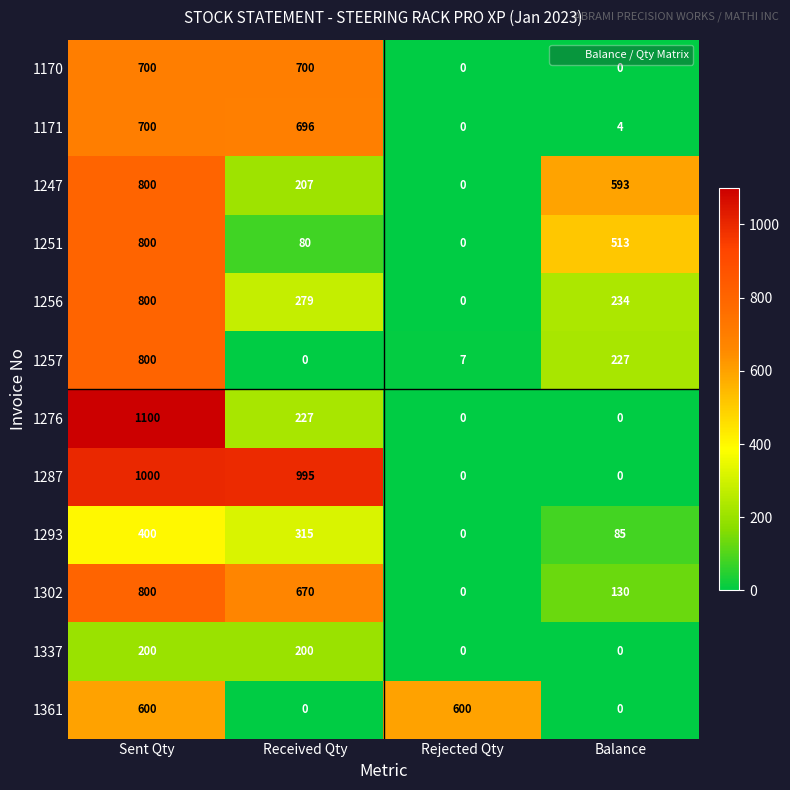

The value of 1293 at Balance is 138. True or false?

False